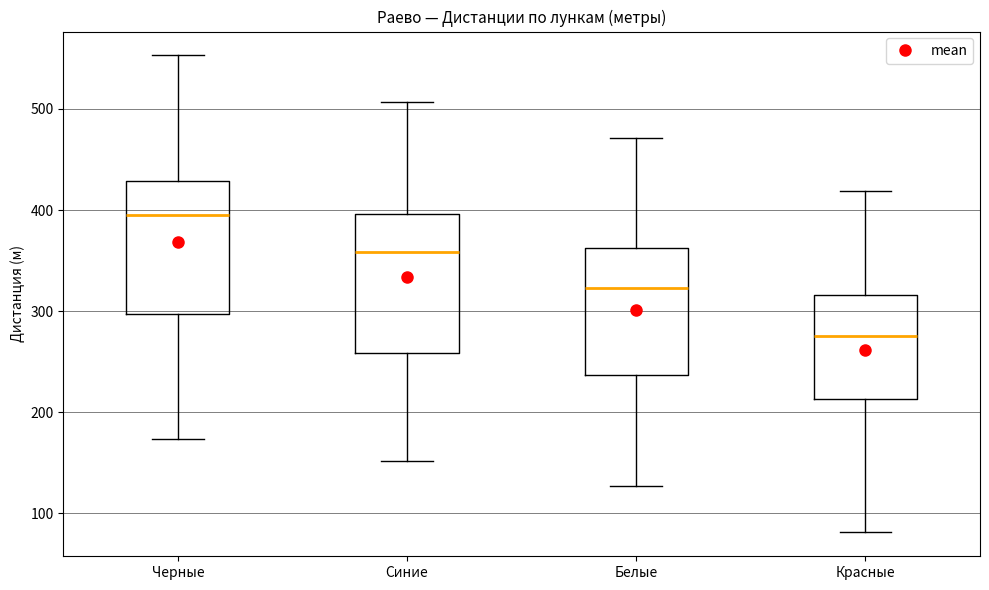

Reading left to right, read every box against the y-axis: the position of its median line, the range the box covers, and the ends of its whiskers. The values are not printed on the chart, so give them approximately, as read against the axis.

Черные: median 400, box 300 to 430, whiskers 170 to 550
Синие: median 360, box 260 to 400, whiskers 150 to 510
Белые: median 320, box 240 to 360, whiskers 130 to 470
Красные: median 280, box 210 to 320, whiskers 80 to 420